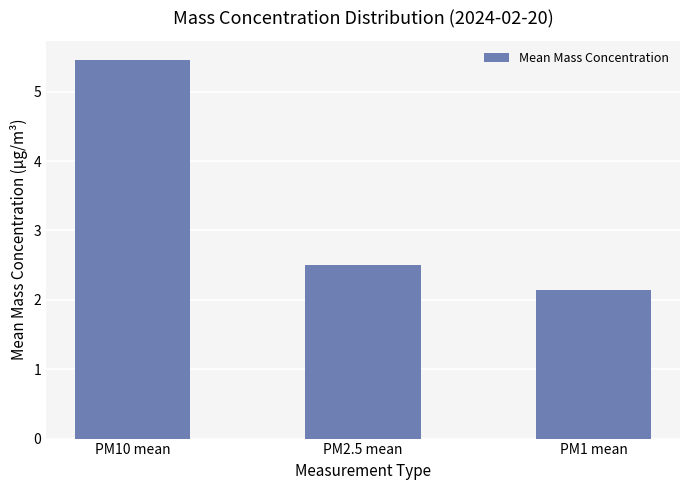

What is the value of the 2nd bar from the left?

2.5